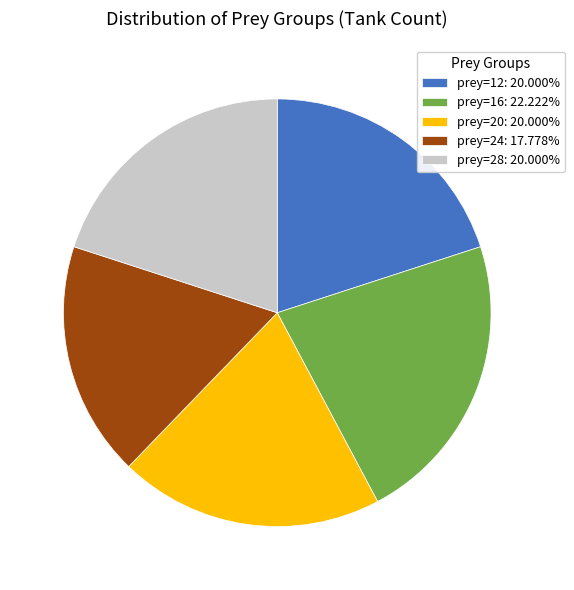

Which slice is the largest?

prey=16